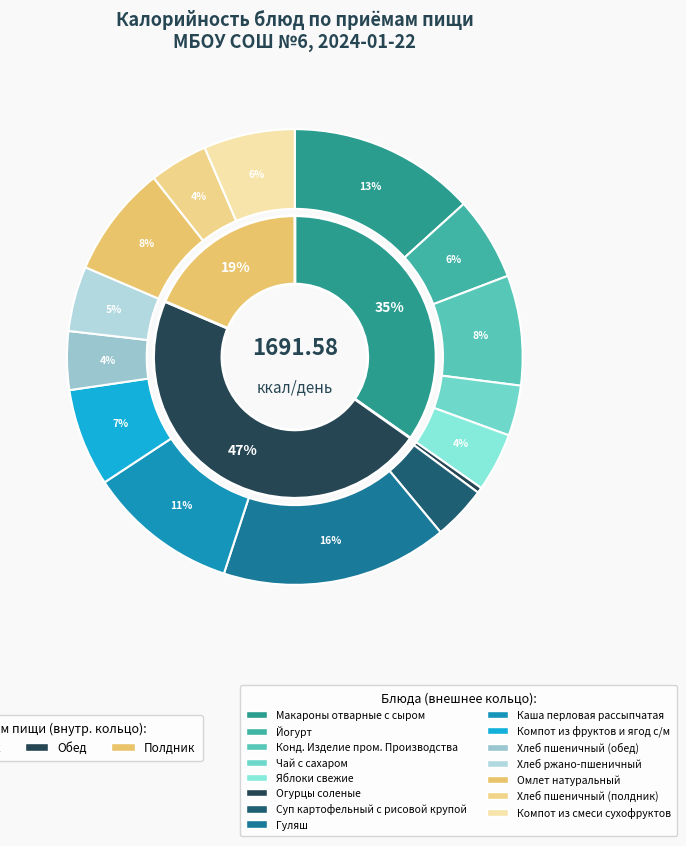

What portion of the pie excludes Каша перловая рассыпчатая?

89.3%